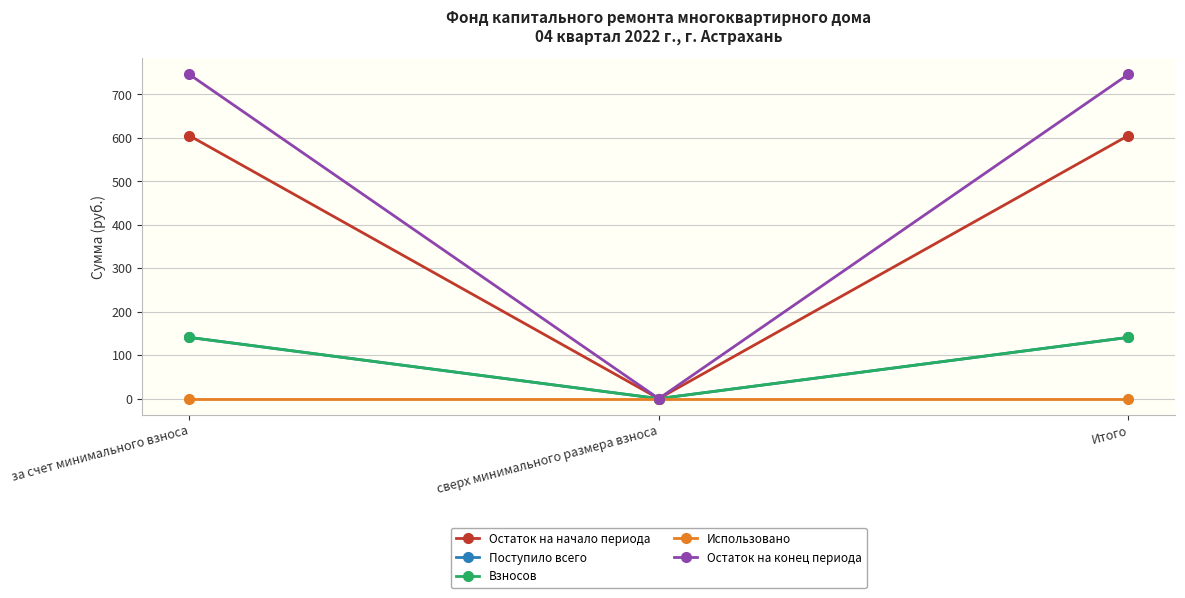

What is the label of the 1st point from the left?

за счет минимального взноса